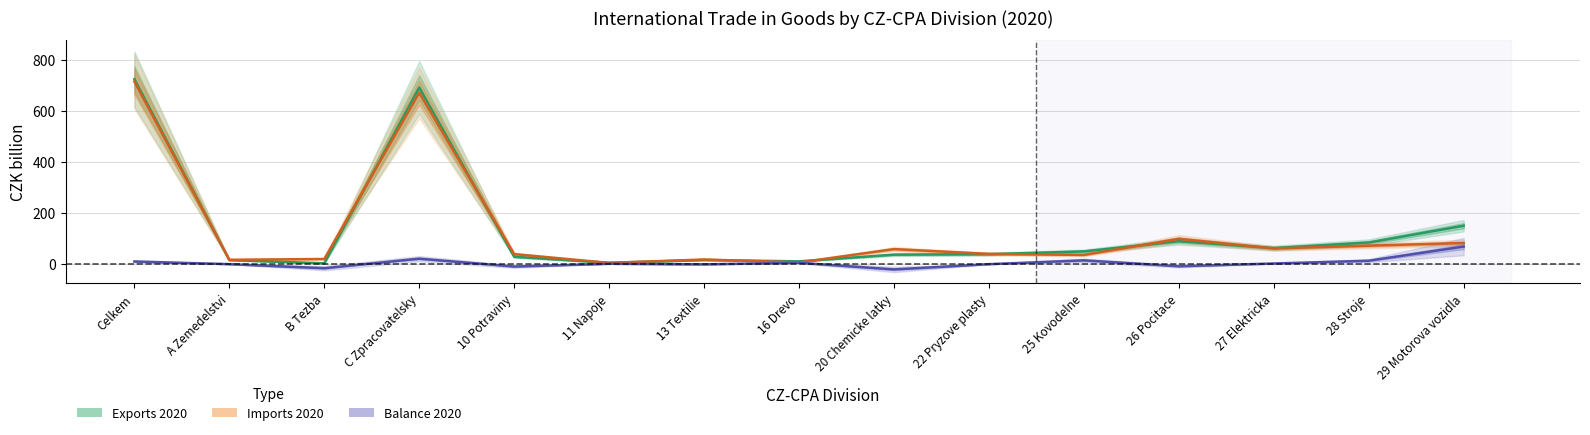

How many values in the balance_2020 series are below 0?

7